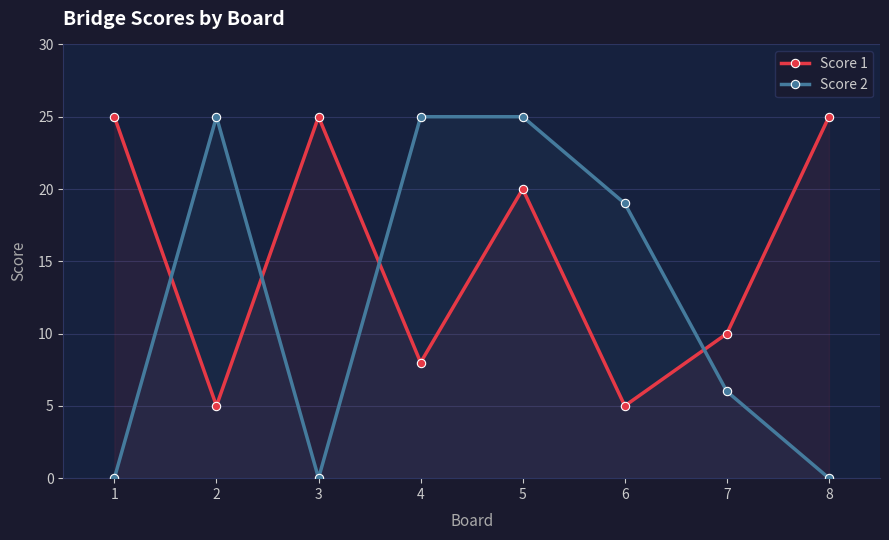

How many data points in Score 1 are less than 20?

4